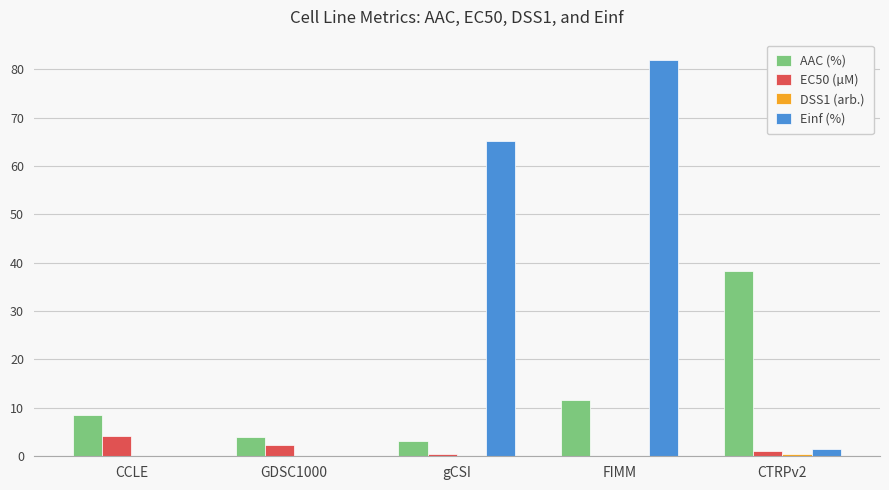

Are the bars grouped side by side (vs. stacked)?

Yes